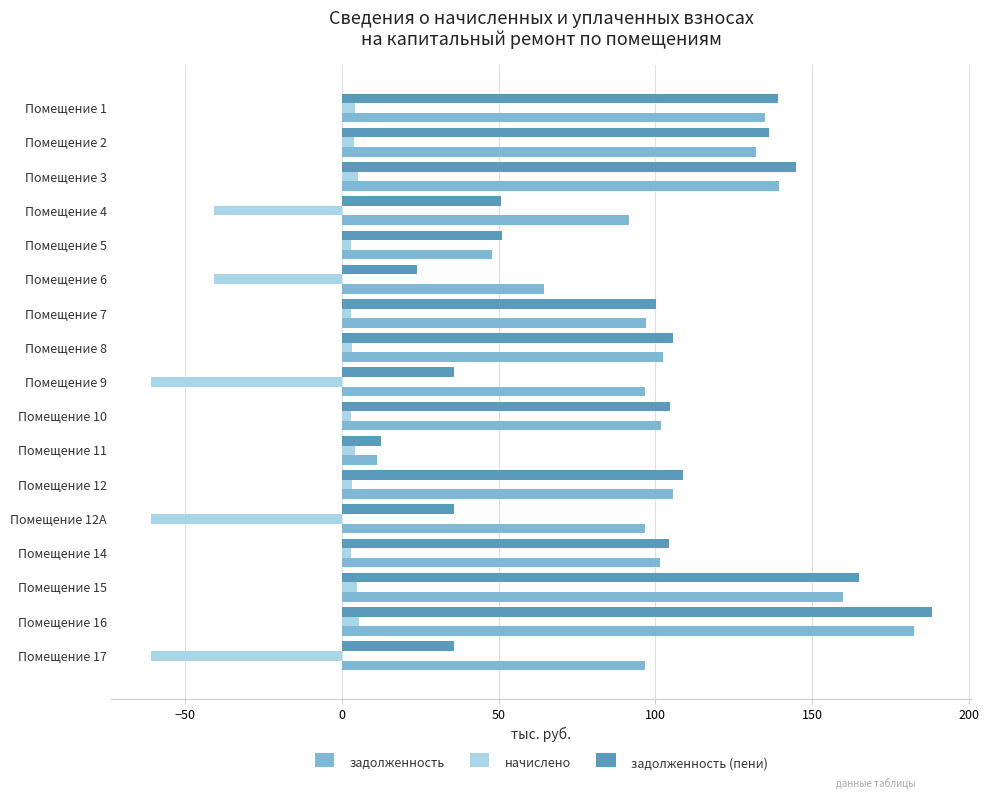

Between Помещение 3 and Помещение 5, which series saw the biggest shift?

задолженность (пени)